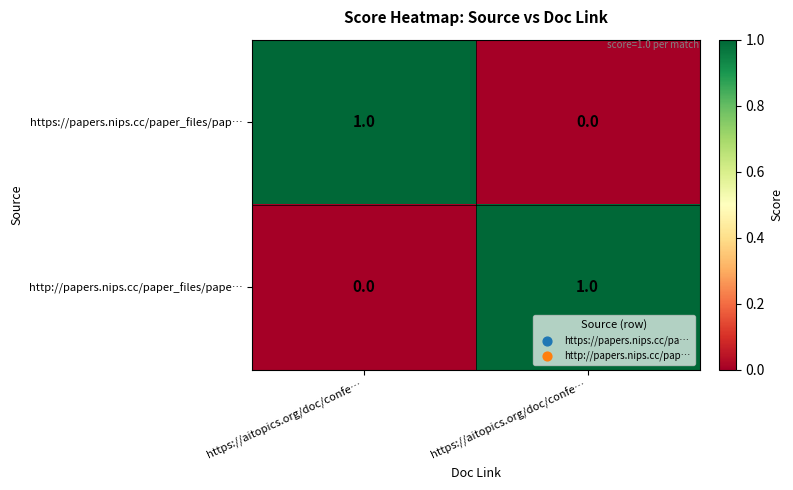

How many values in https://papers.nips.cc/paper_files/pap… are above zero?

1